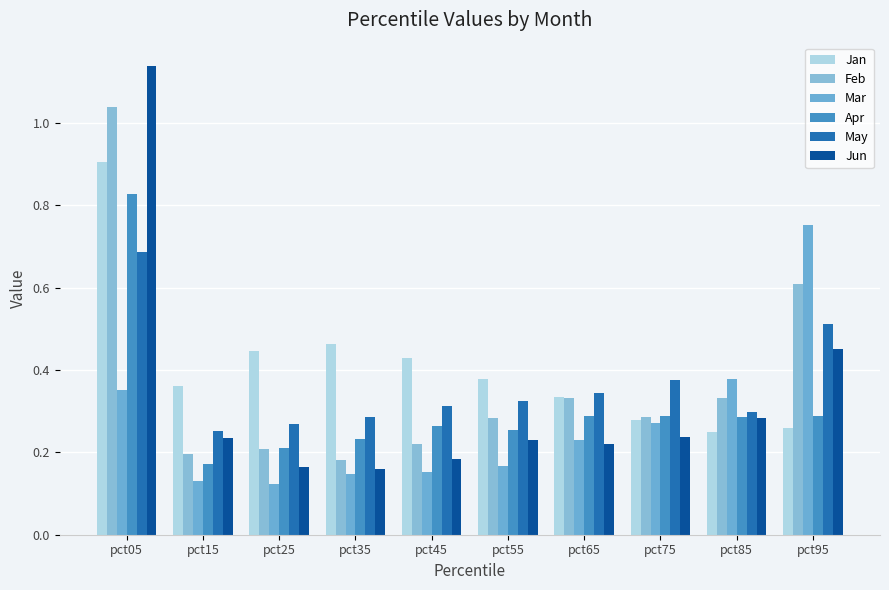

How many series are shown in this chart?

6